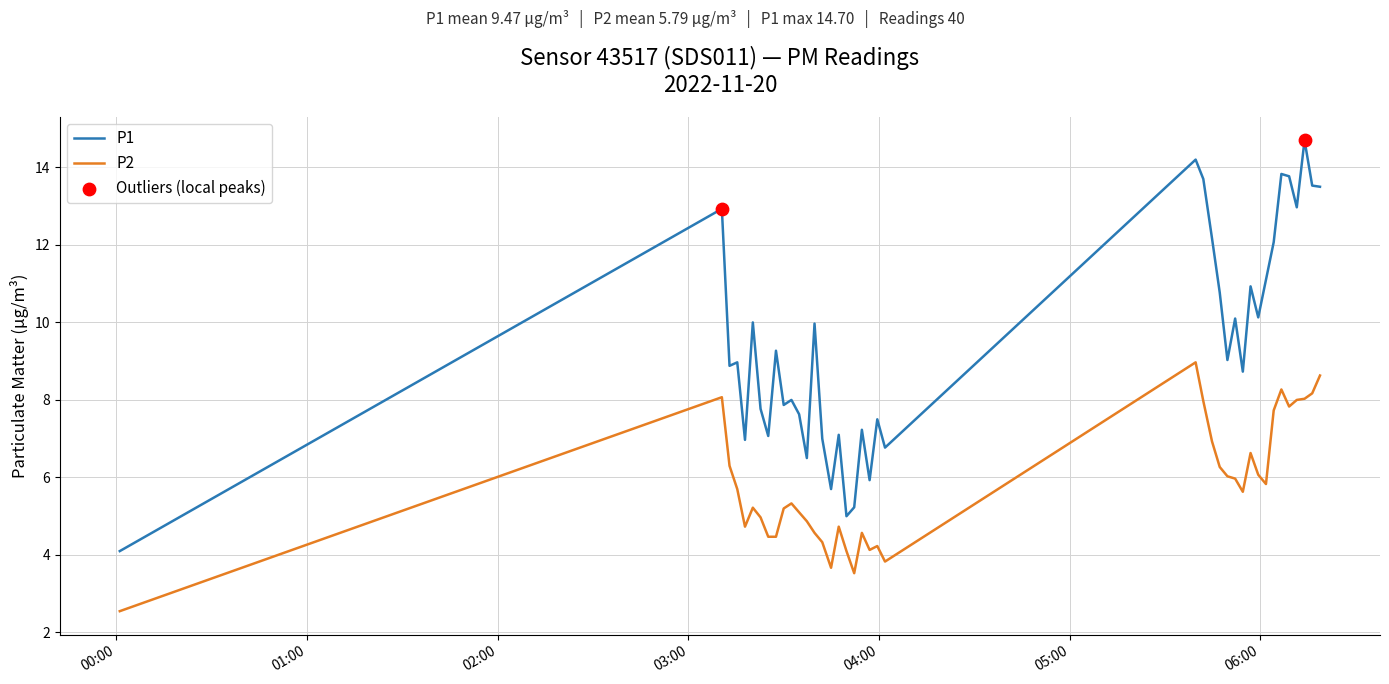

Rank the series by their average value, from highest to lowest.

P1, P2